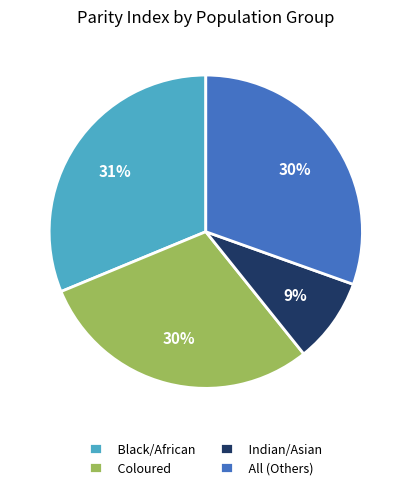

To the nearest percent, what is the average slice percentage?

25%